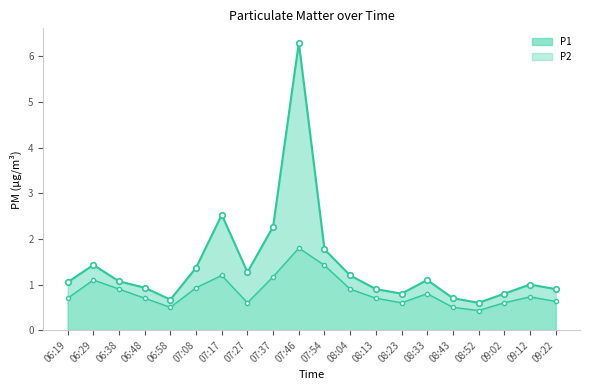

List the labels in order of P1 value, largest first.

07:46, 07:17, 07:37, 07:54, 06:29, 07:08, 07:27, 08:04, 08:33, 06:38, 06:19, 09:12, 06:48, 08:13, 09:22, 08:23, 09:02, 08:43, 06:58, 08:52